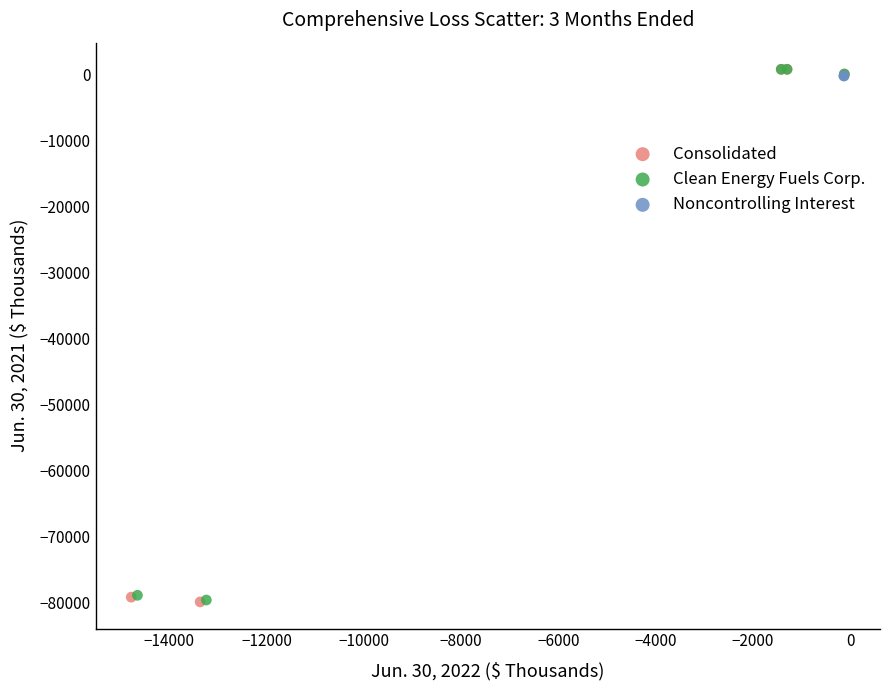

What are all the series names shown in the legend?

Consolidated, Clean Energy Fuels Corp., Noncontrolling Interest